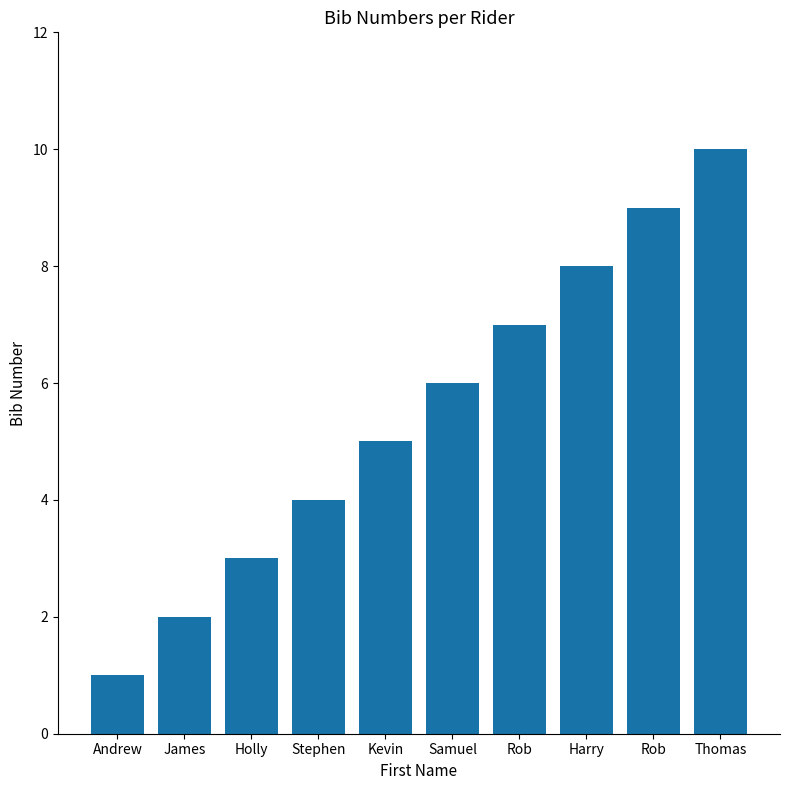

What is the difference between the maximum and minimum values?

9